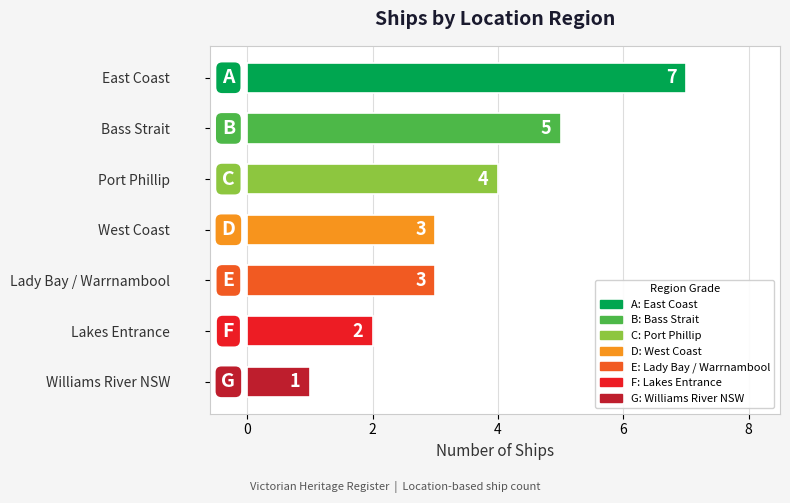

What is the label of the 2nd bar from the top?

Bass Strait